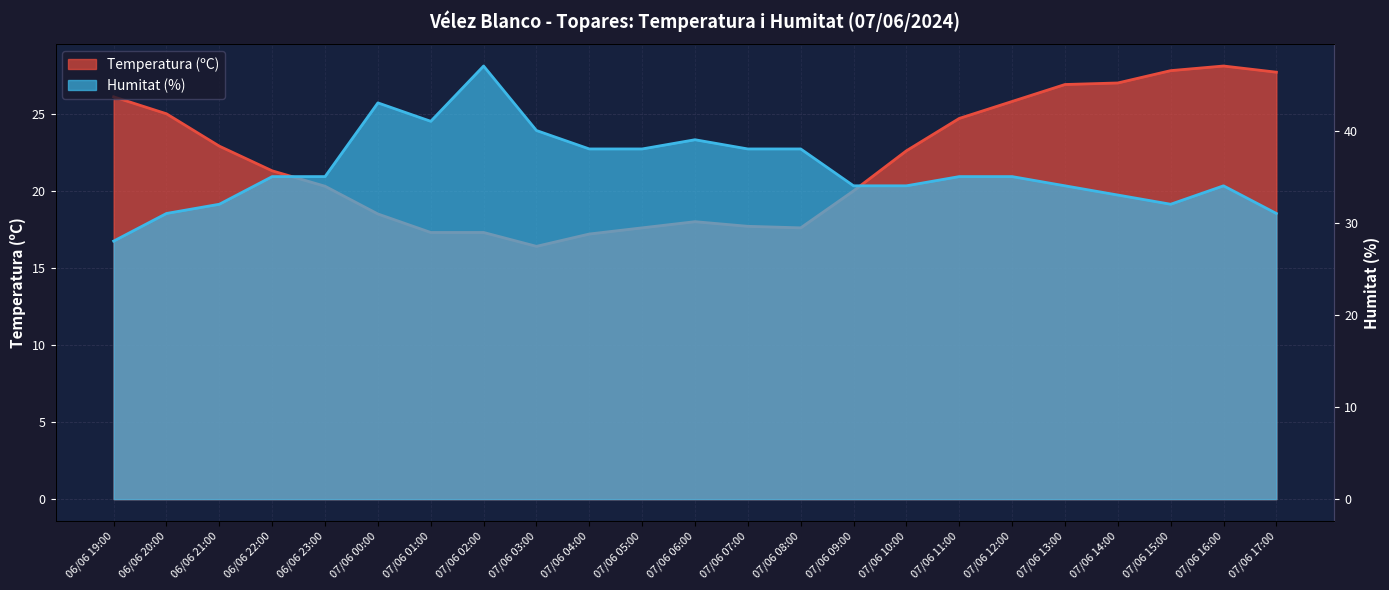

What is the difference between the second highest and second lowest values in the Temperatura (ºC) series?

10.6